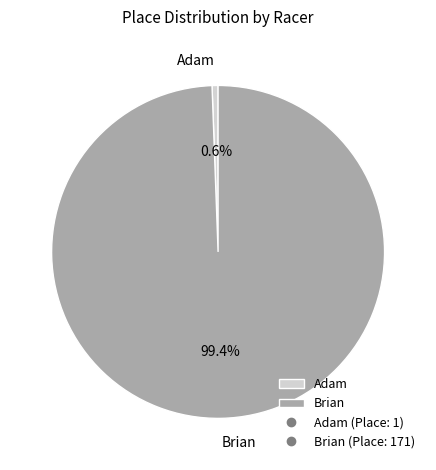

Which has a higher value, Adam or Brian?

Brian